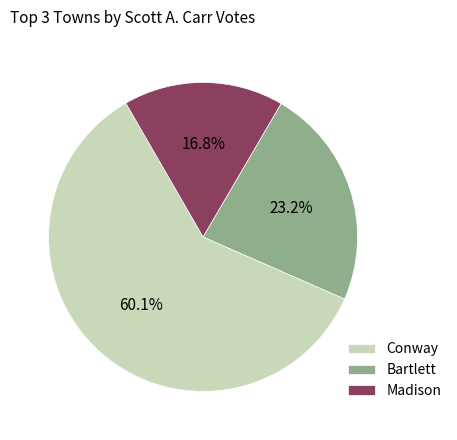

What is the smallest slice in the pie chart?

Madison